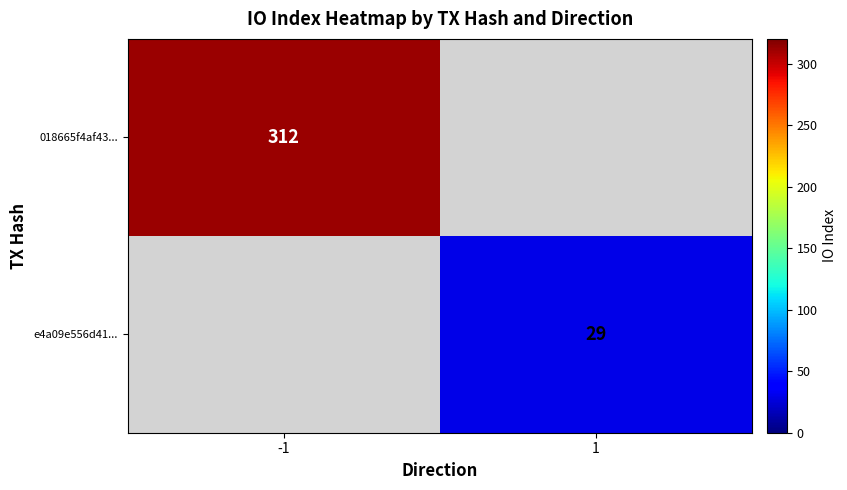

True or false: e4a09e556d41... has a value of 29 at 1.

True